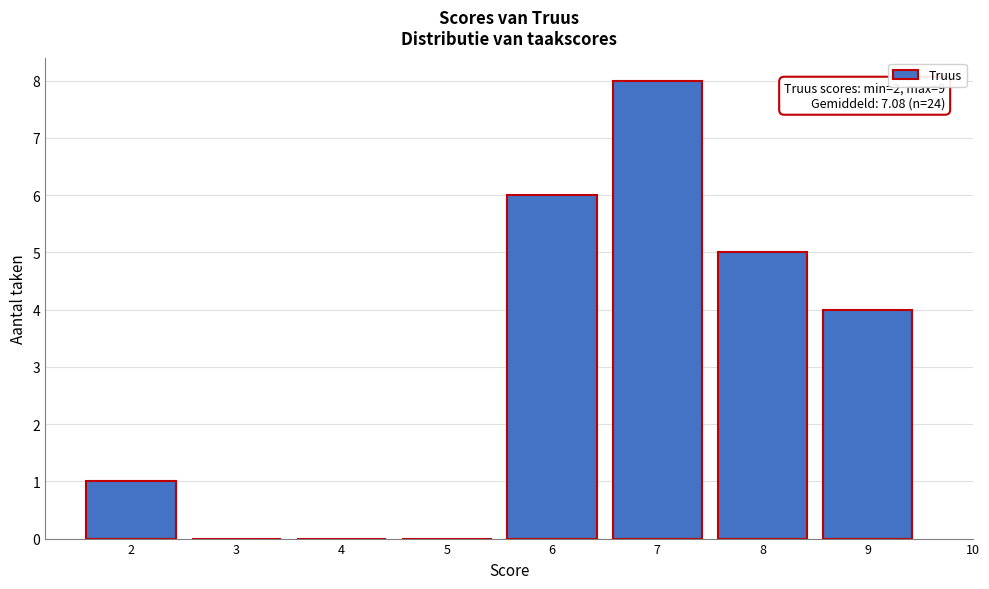

Reading left to right, transcribe all the data shown in this chart.

2=1	3=0	4=0	5=0	6=6	7=8	8=5	9=4